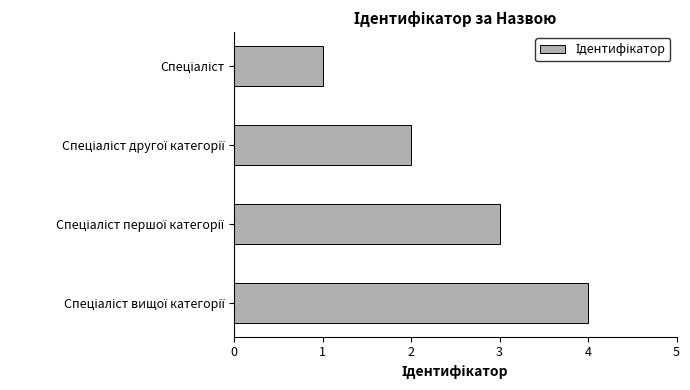

What is the greatest value displayed?

4